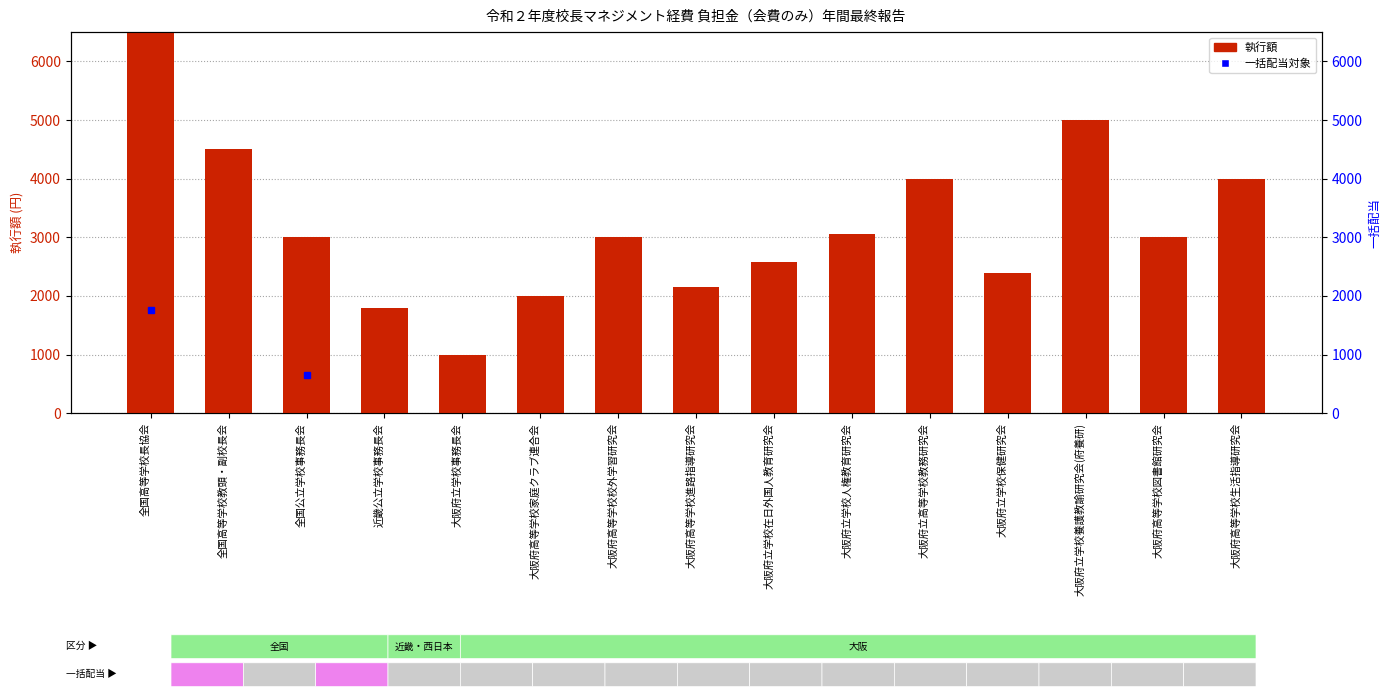

How many categories are shown in the chart?

15